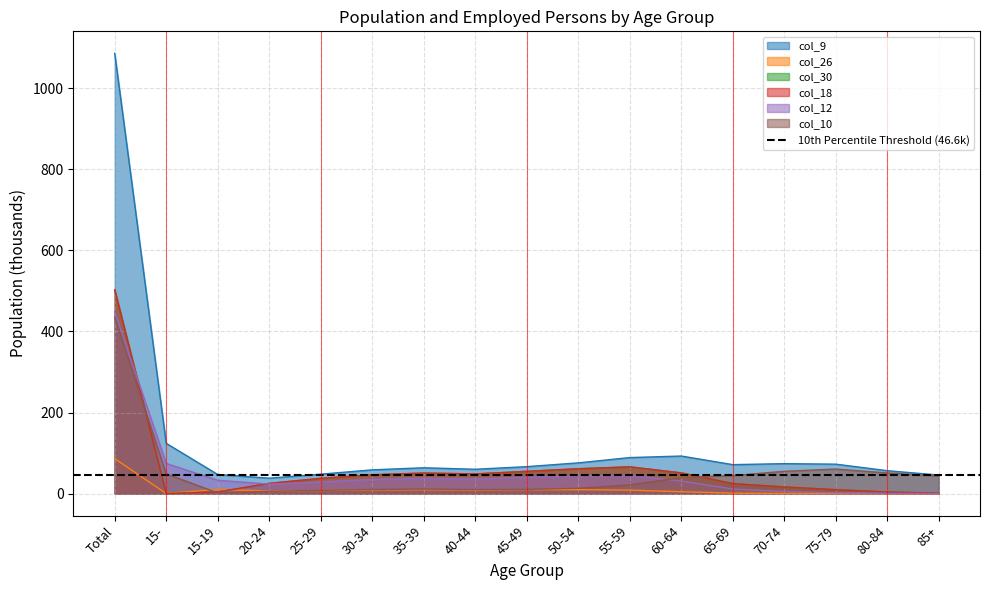

How many lines are shown in the chart?

6